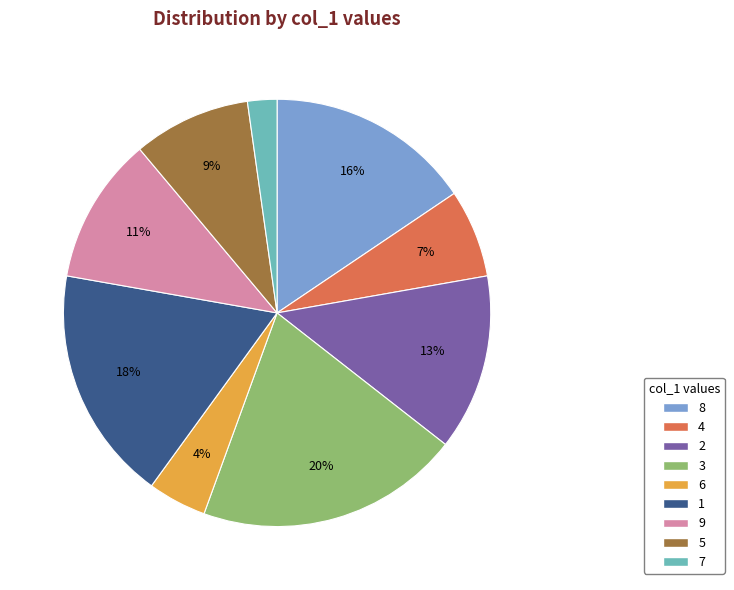

To the nearest percent, what portion does 6 represent?

4%